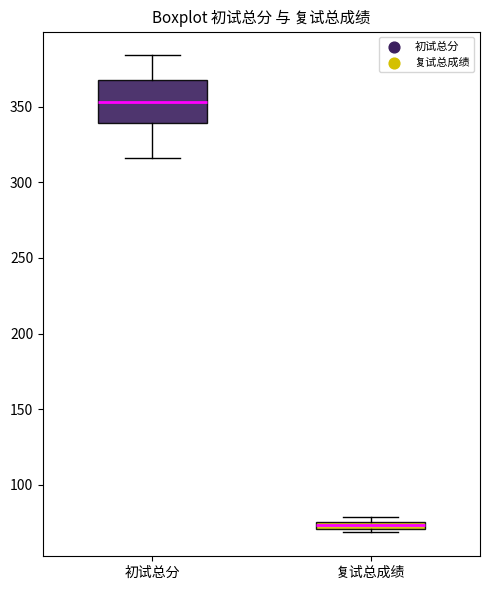

Which box's median line is the lowest?

复试总成绩